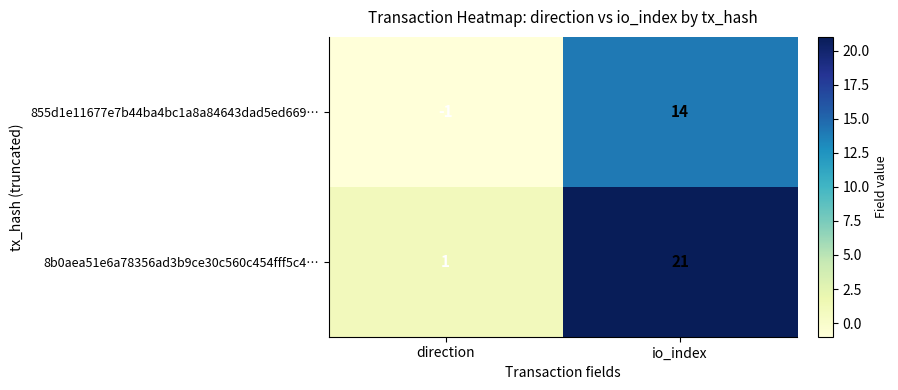

What value does the 8b0aea51e6a78356ad3b9ce30c560c454fff5c4… series have at io_index?

21